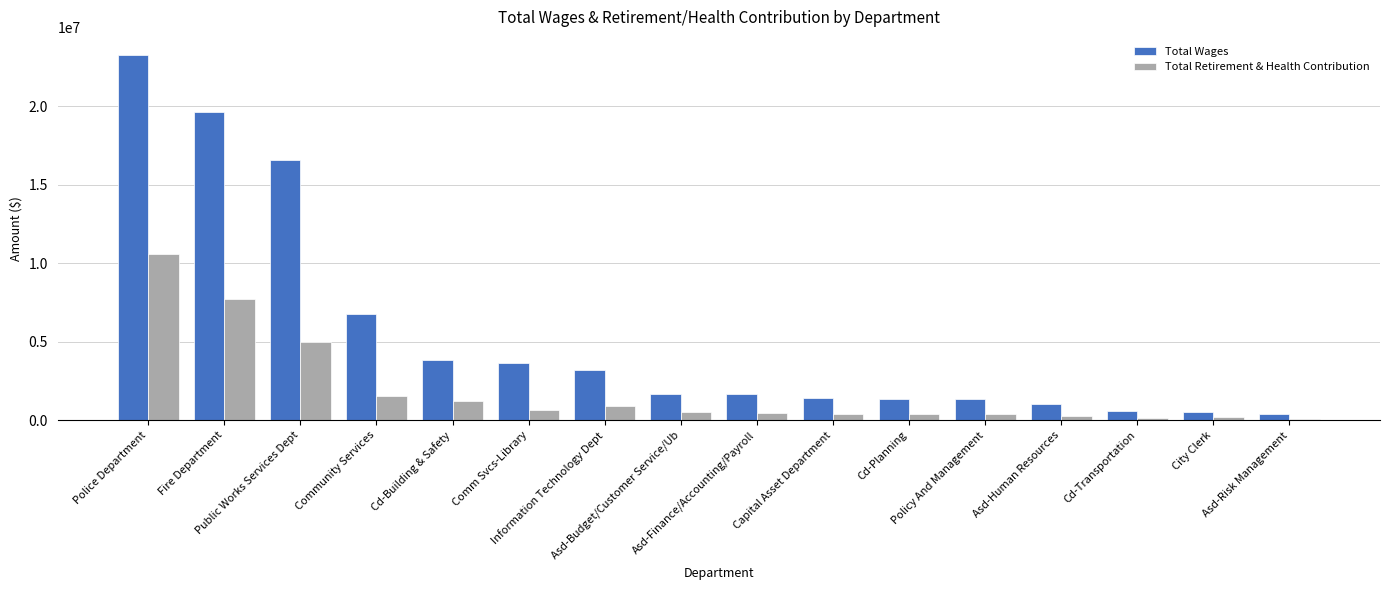

Which series has the widest spread of values?

Total Wages